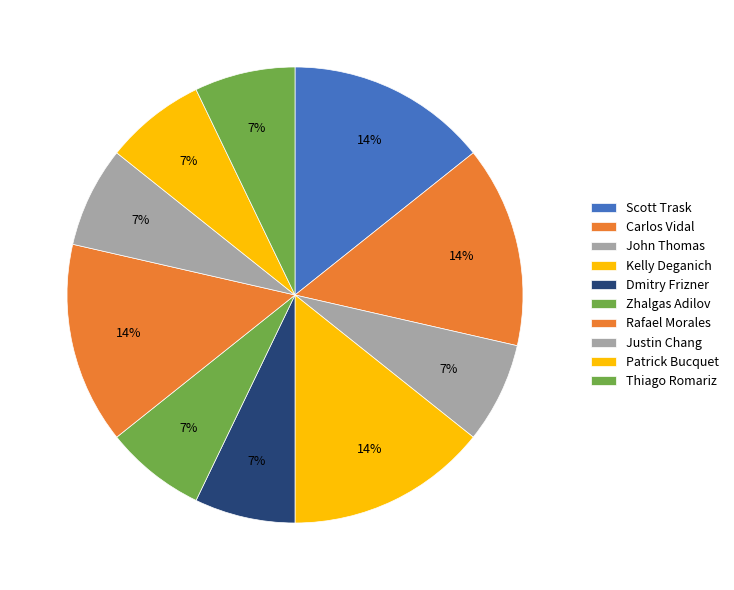

To the nearest percent, what is the difference between the Dmitry Frizner and Rafael Morales slice percentages?

7%